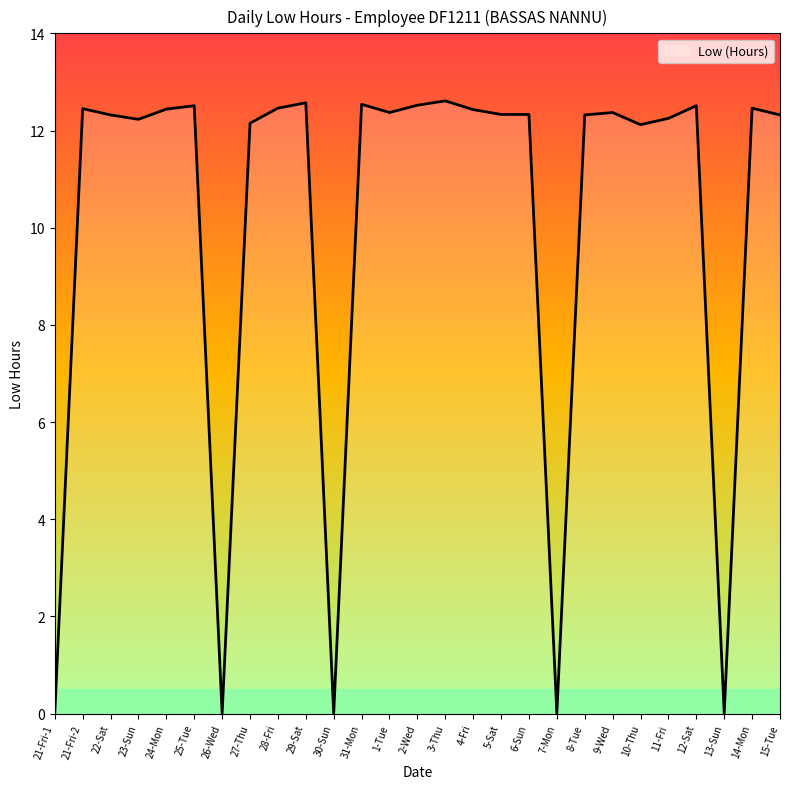

What is the maximum value shown in the chart?

12.6